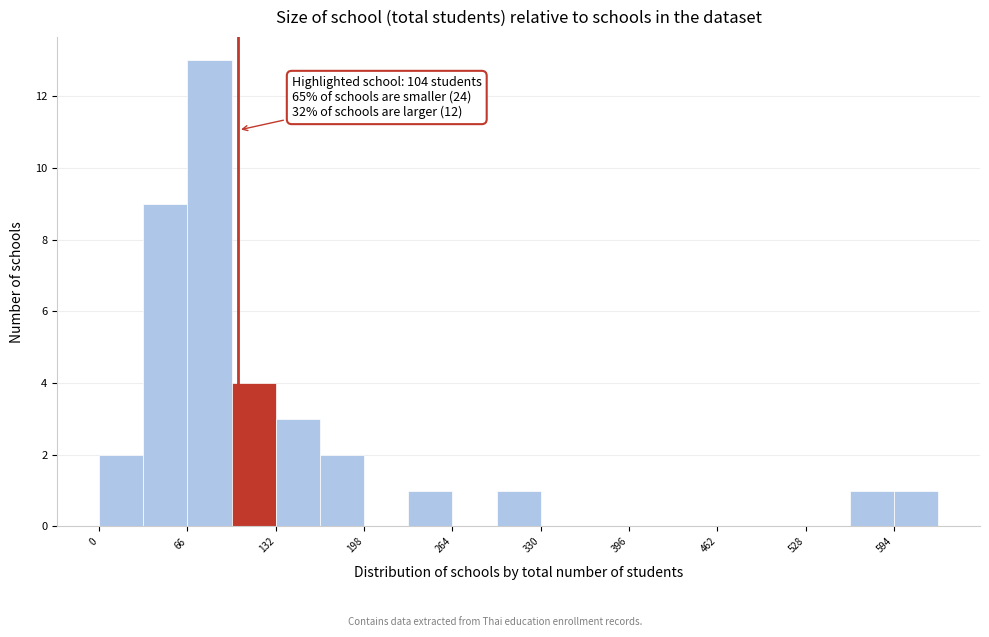

Read against the x-axis, roughly where is the centre of the tallest bar?

80